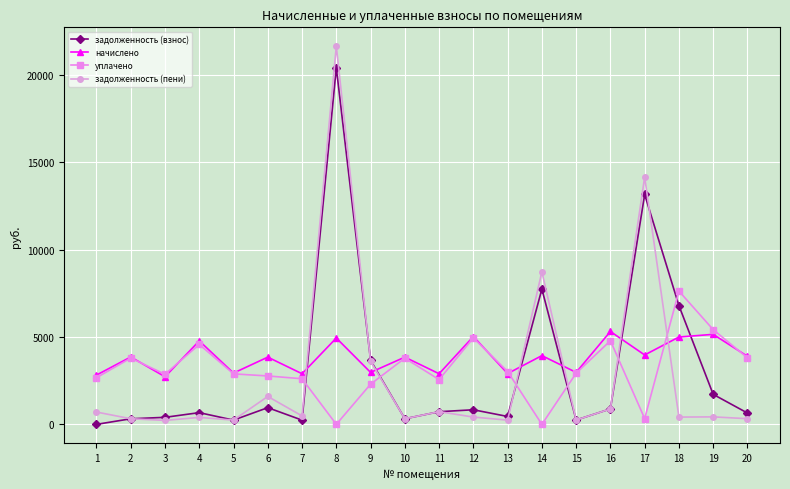

True or false: задолженность (взнос) has more than 0 points higher than both neighbors.

True